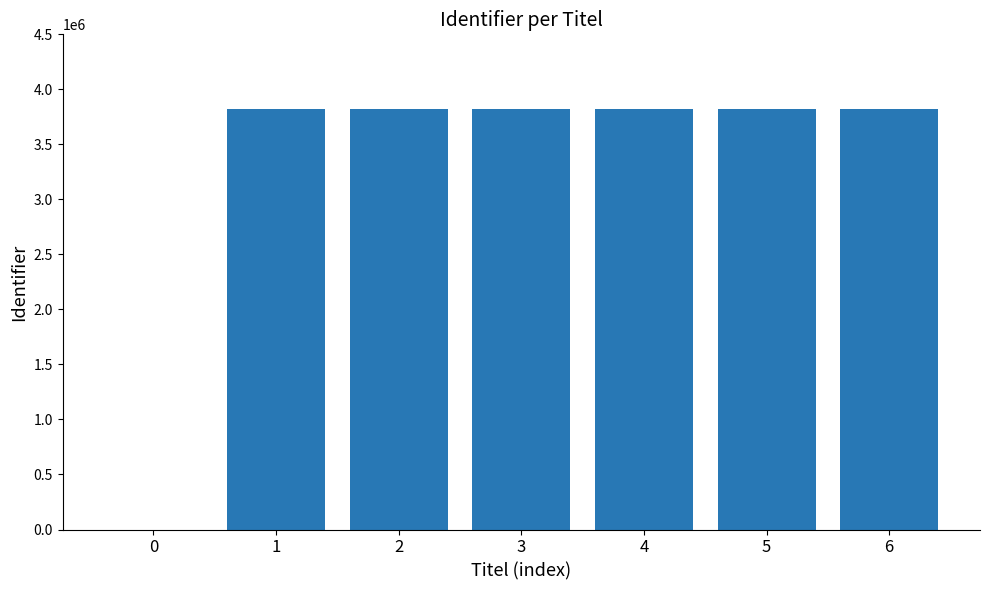

What is the sum of all values?

22916718